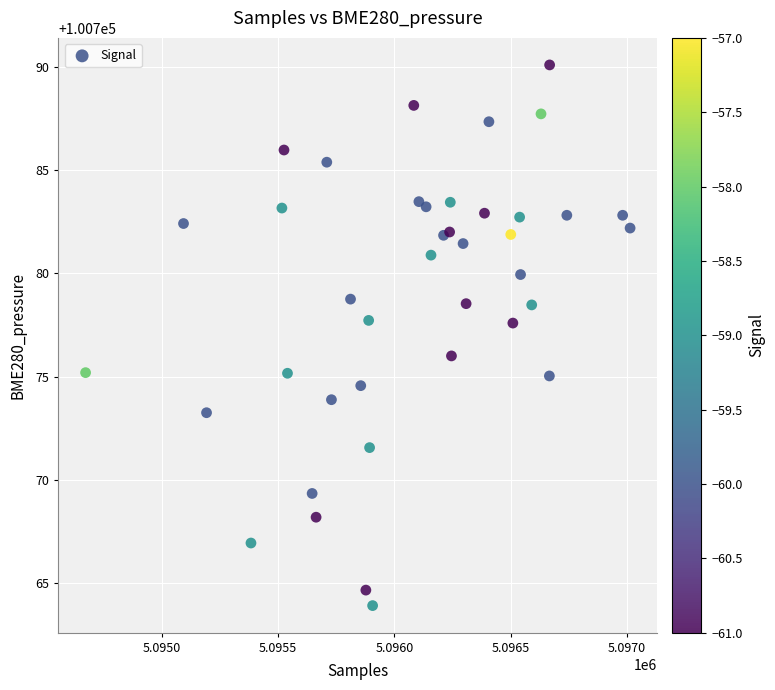

What is the range of X values (max minus min)?

2341.0